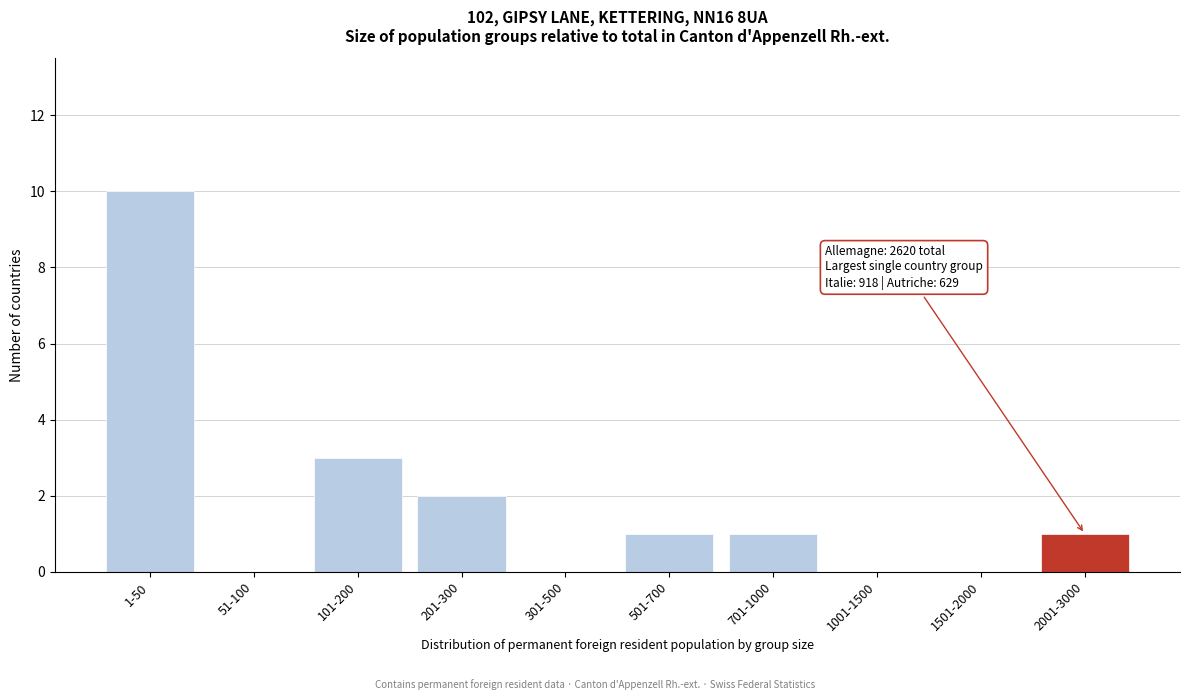

Reading left to right, transcribe all the data shown in this chart.

1-50=10	51-100=0	101-200=3	201-300=2	301-500=0	501-700=1	701-1000=1	1001-1500=0	1501-2000=0	2001-3000=1